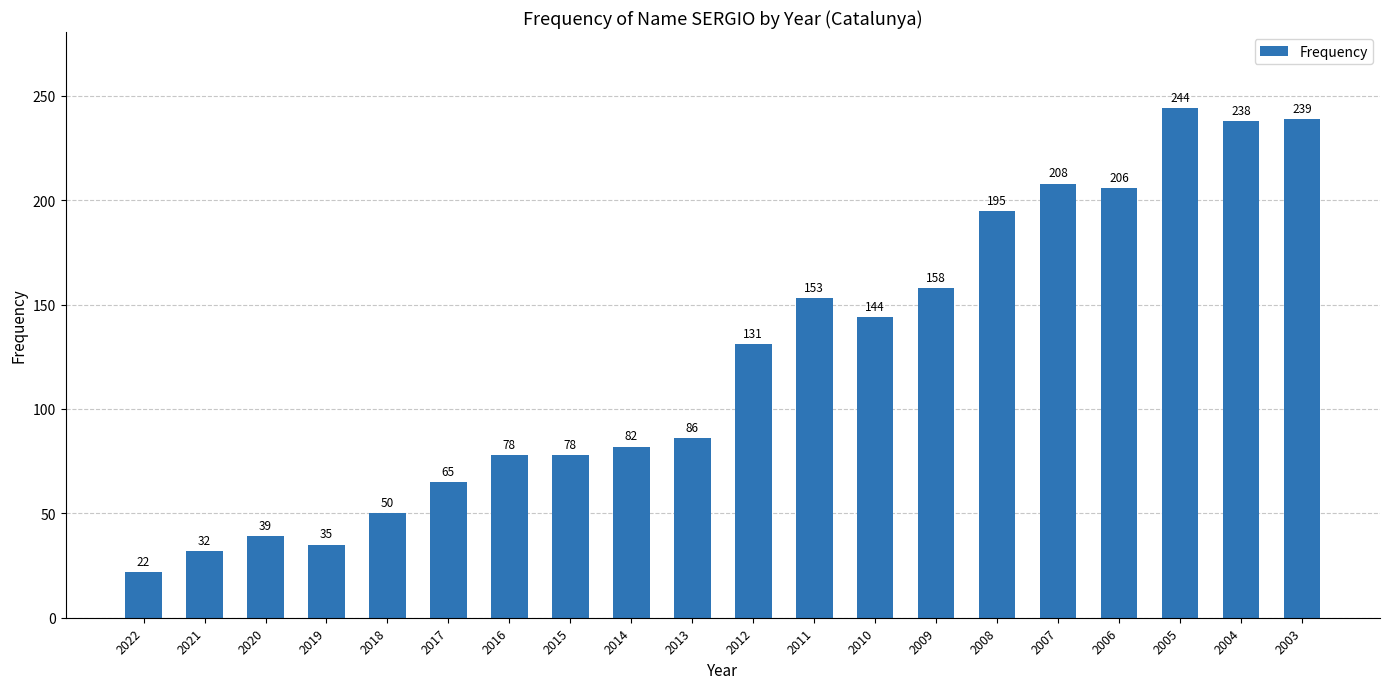

What is the change in value from 2018 to 2015?

+28